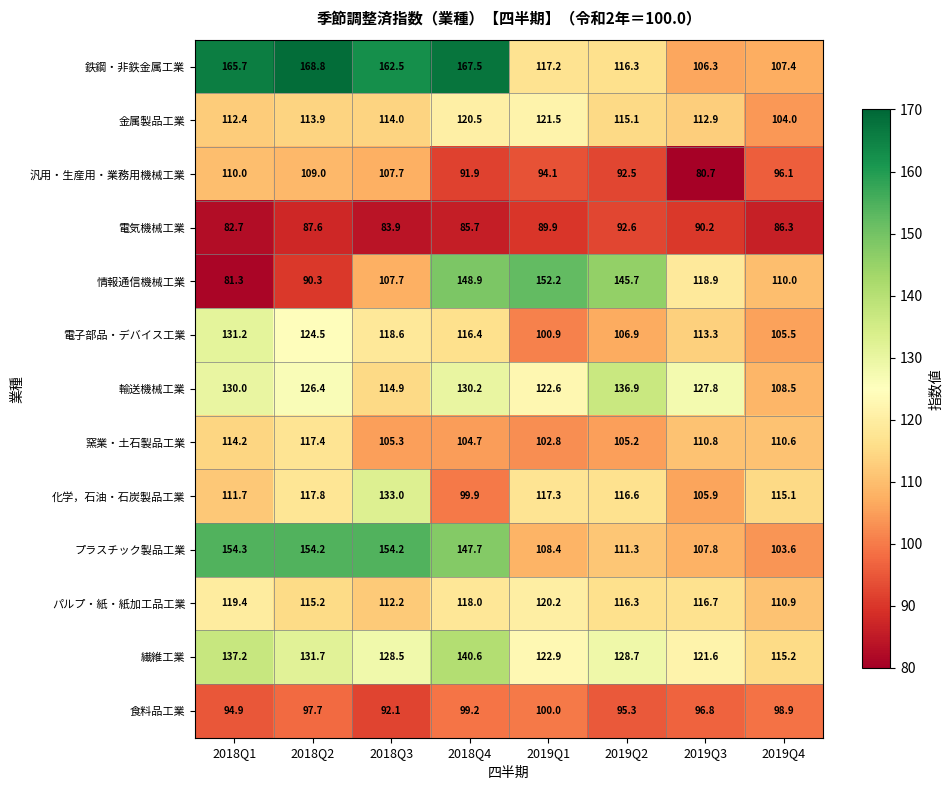

Which label corresponds to the smallest value in the chart?

2019Q3